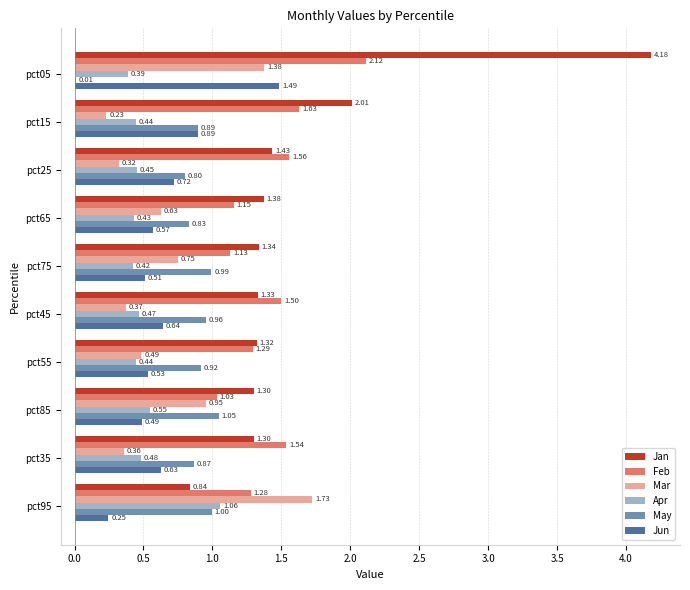

What is the sum of all Jun values?

6.7